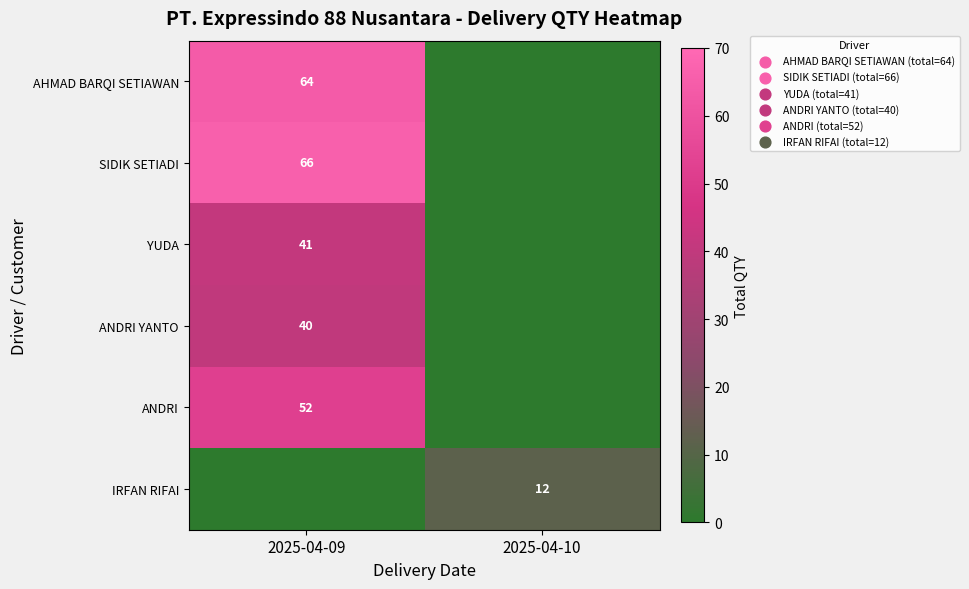

The SIDIK SETIADI series shows 66 at 2025-04-09. True or false?

True